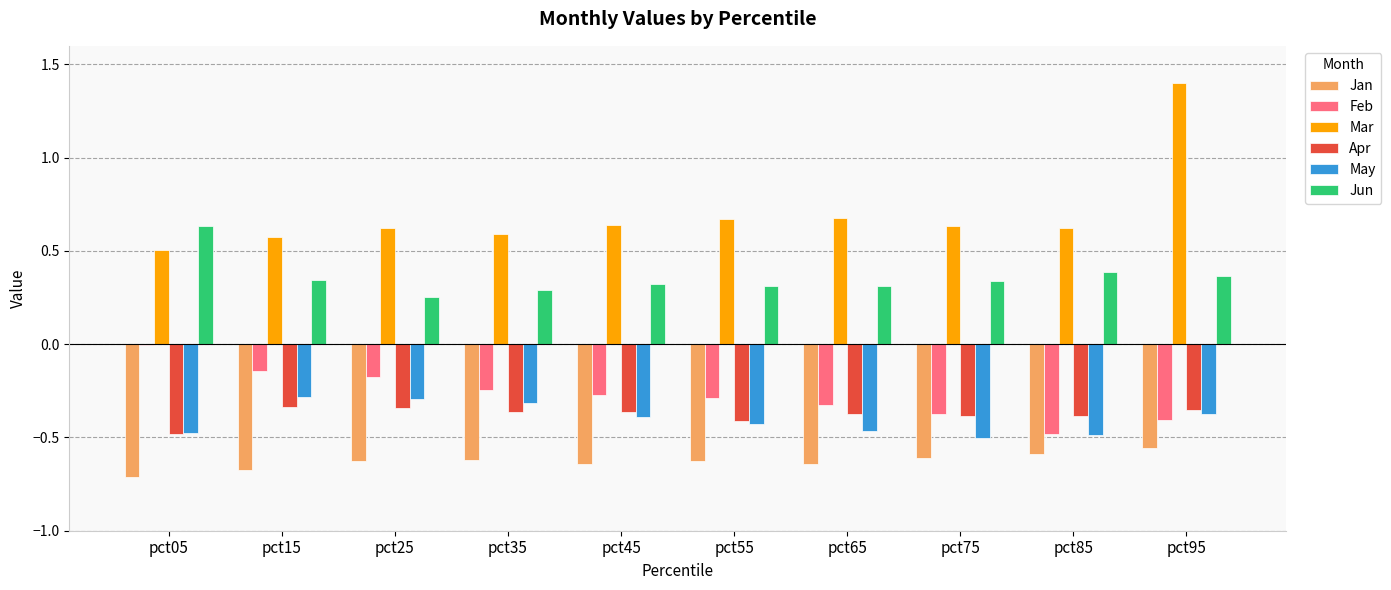

What is the spread (max minus min) of values at pct15?

1.2